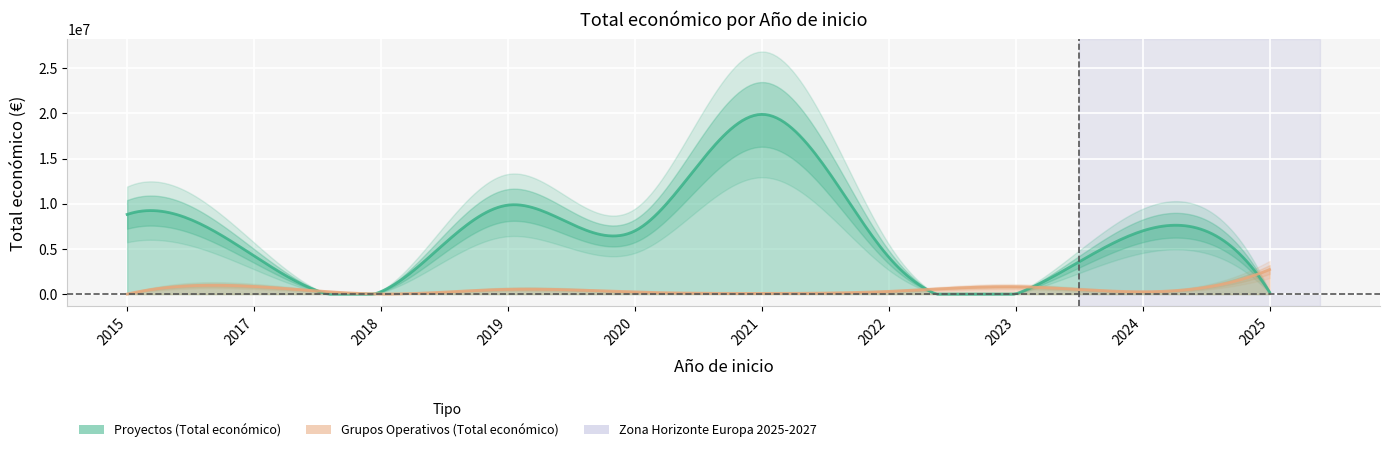

Which series has the largest range (max minus min)?

Proyectos (Total económico)